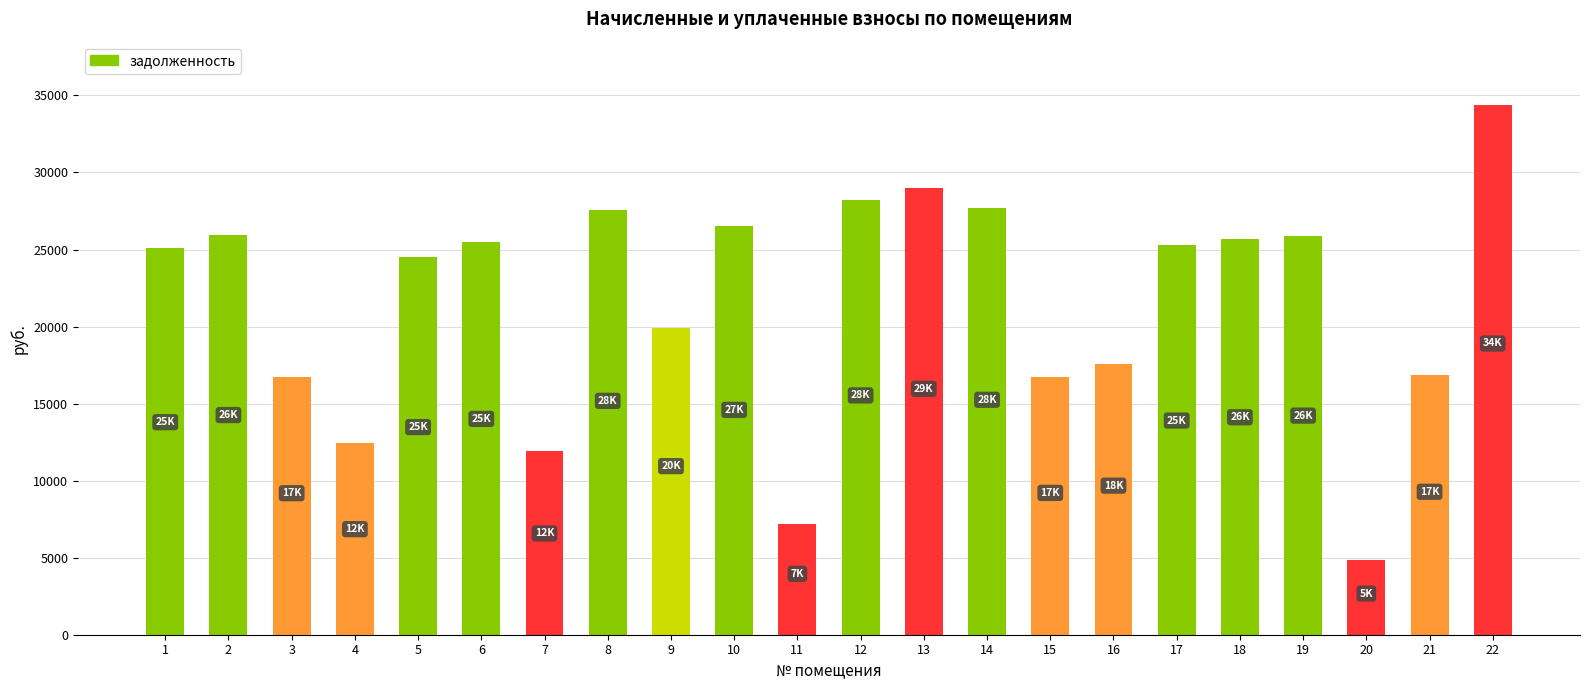

Is it true that the value at 18 is 25661.4?

True